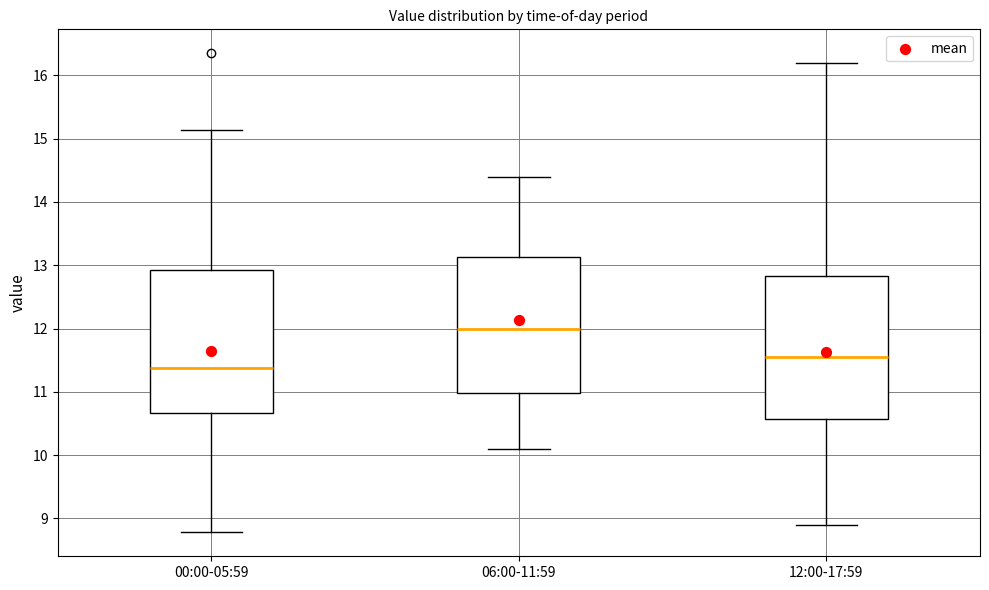

Which box has the lowest median line?

00:00-05:59